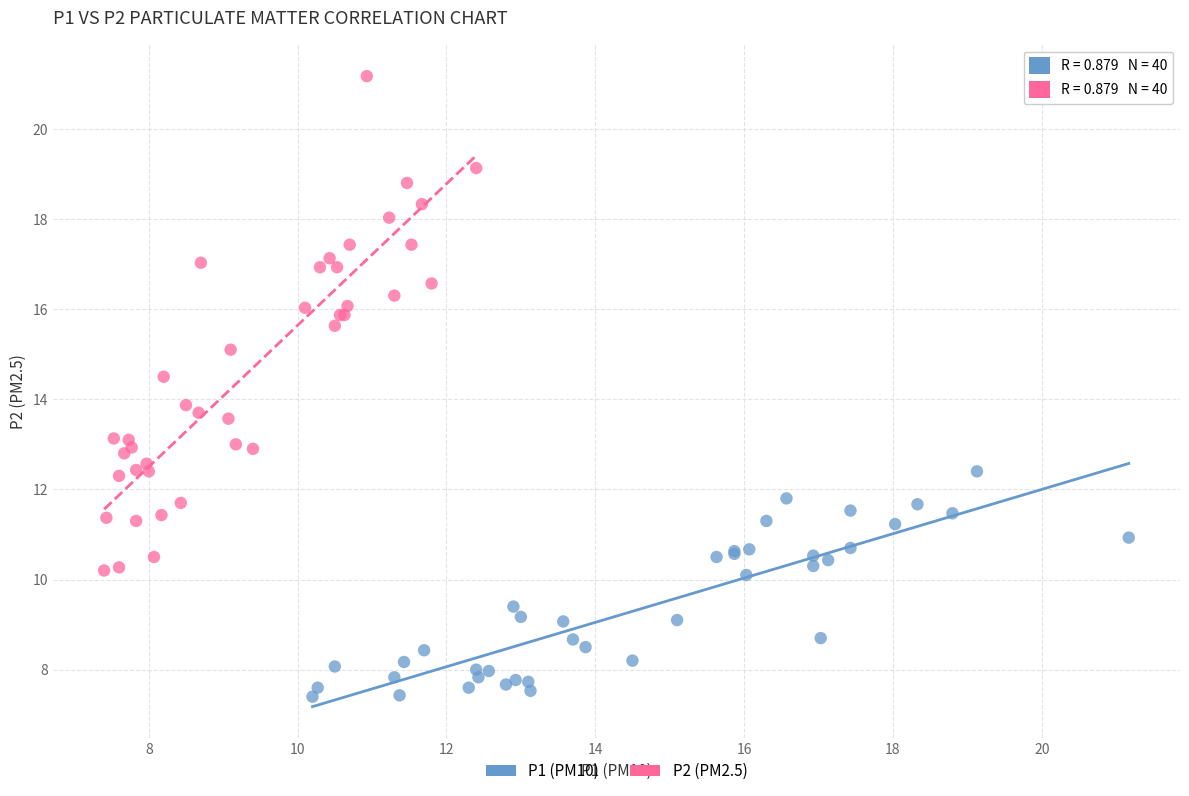

Which series contains the lowest Y value?

P1 (PM10)